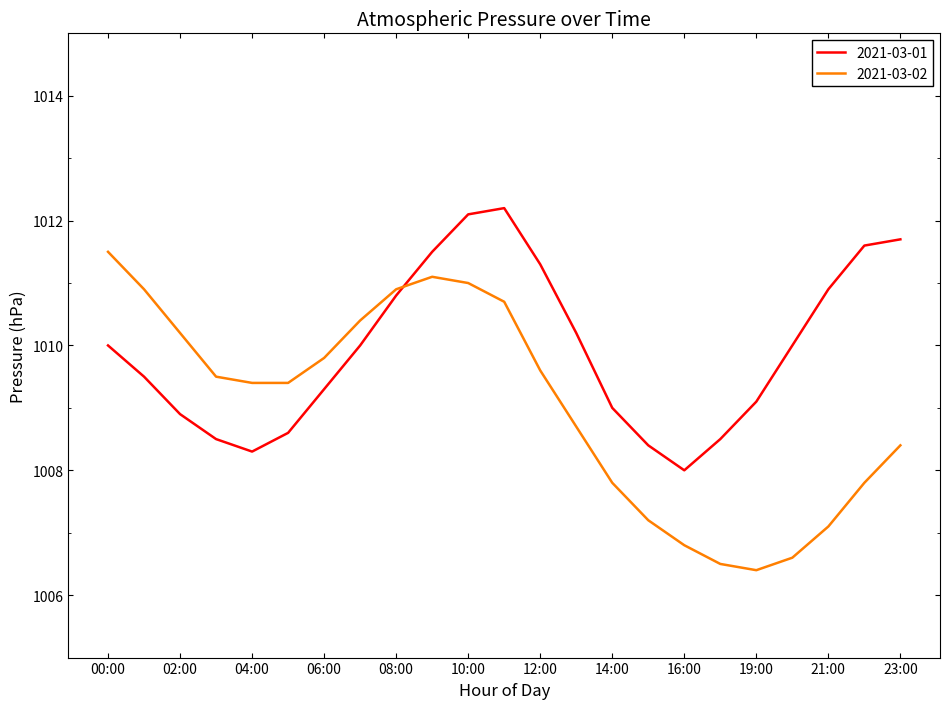

Which series has the largest range (max minus min)?

2021-03-02